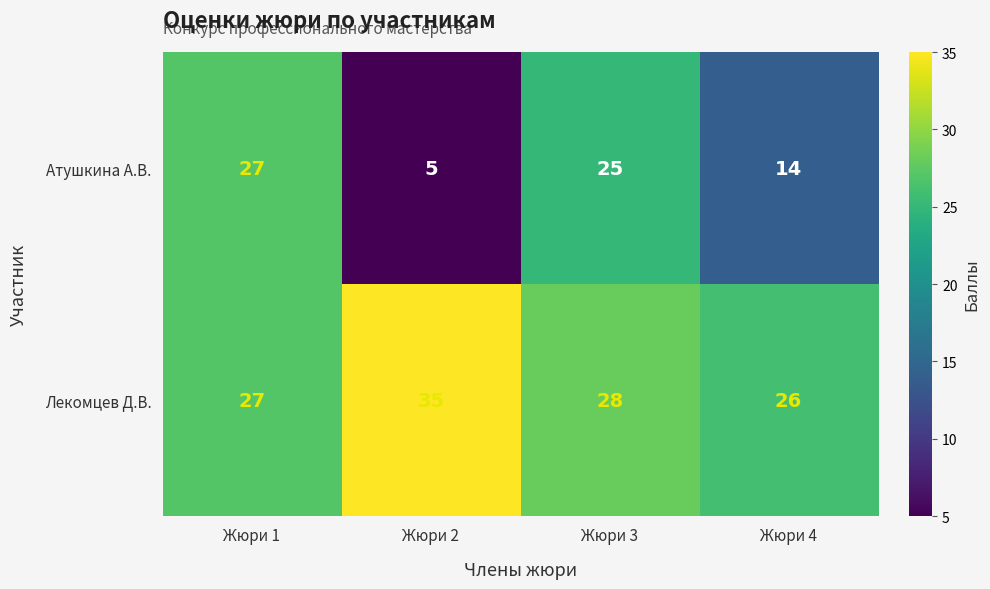

How many data points does each series have?

4